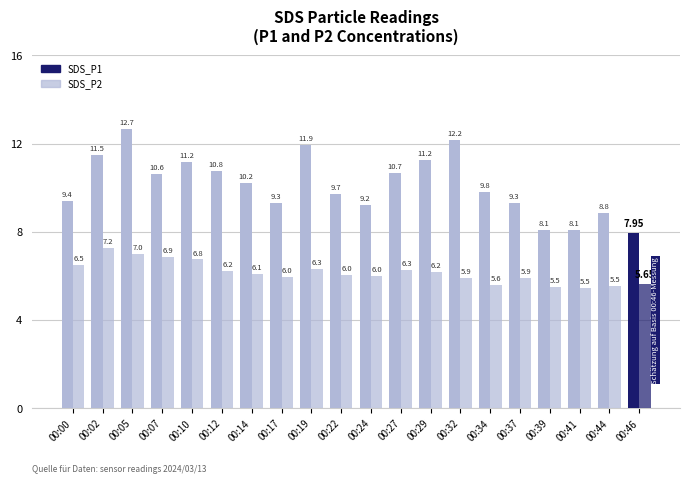

Reading left to right, transcribe all the data shown in this chart.

SDS_P1: 9.4	11.5	12.7	10.6	11.2	10.8	10.2	9.3	11.9	9.7	9.2	10.7	11.2	12.2	9.8	9.3	8.1	8.1	8.8	8.0
SDS_P2: 6.5	7.2	7.0	6.9	6.8	6.2	6.1	6.0	6.3	6.0	6.0	6.3	6.2	5.9	5.6	5.9	5.5	5.5	5.5	5.7